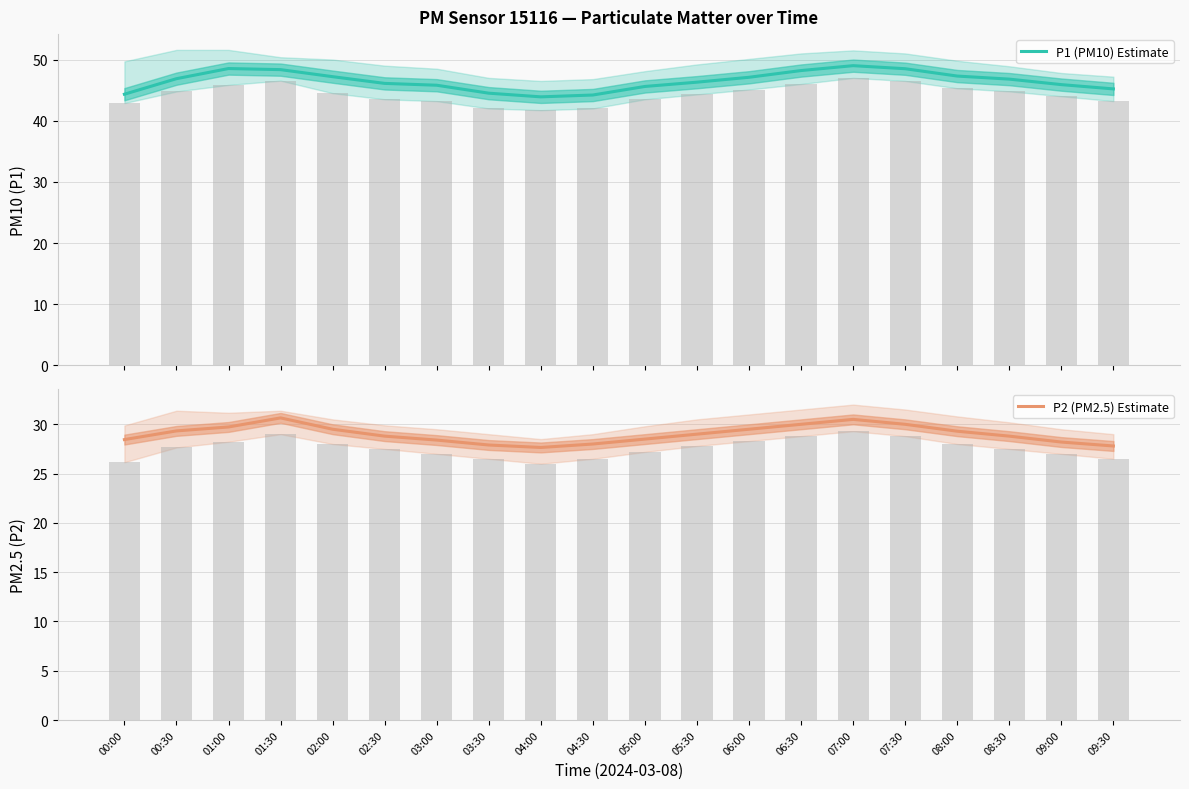

At how many categories does at least one series exceed 47?

8